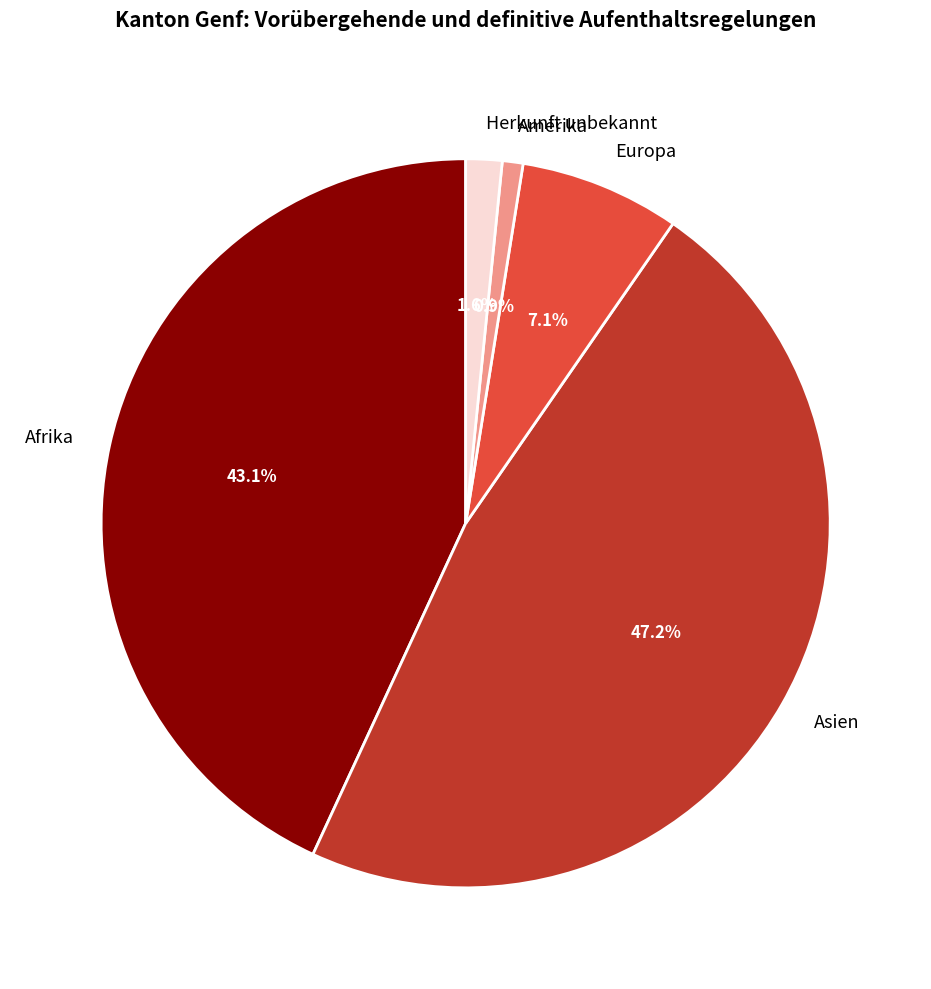

Count the number of slices in the pie.

5